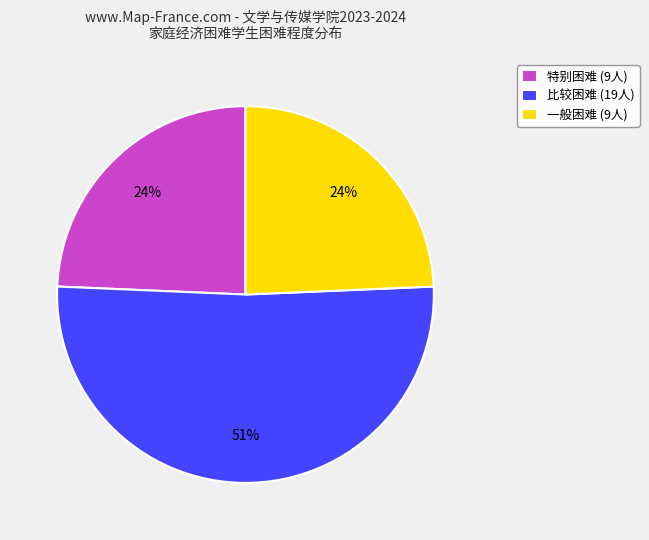

What is the largest slice in the pie chart?

比较困难